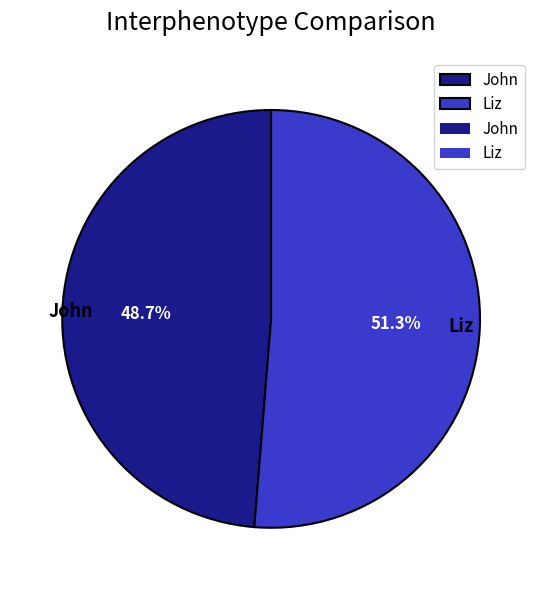

What is the majority slice?

Liz